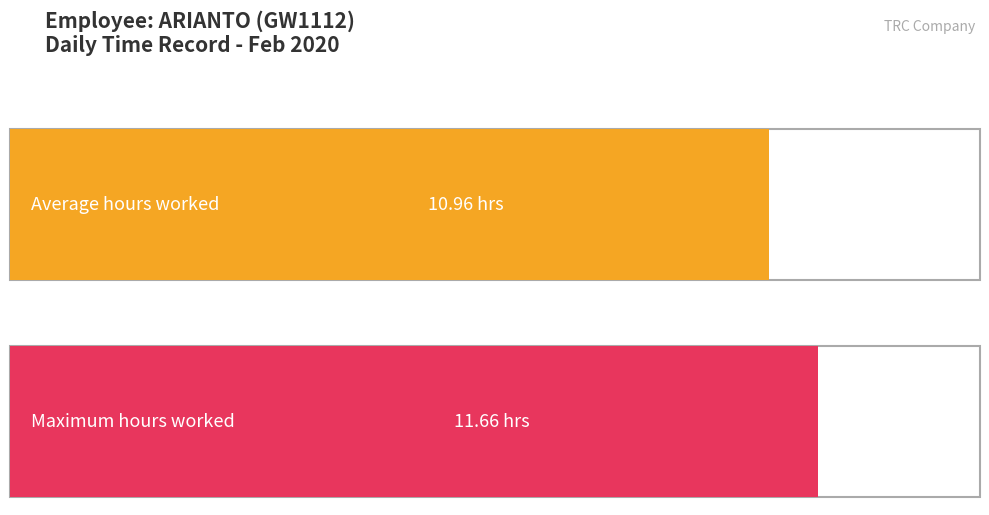

Is it true that the value at 8 is 4.6?

False